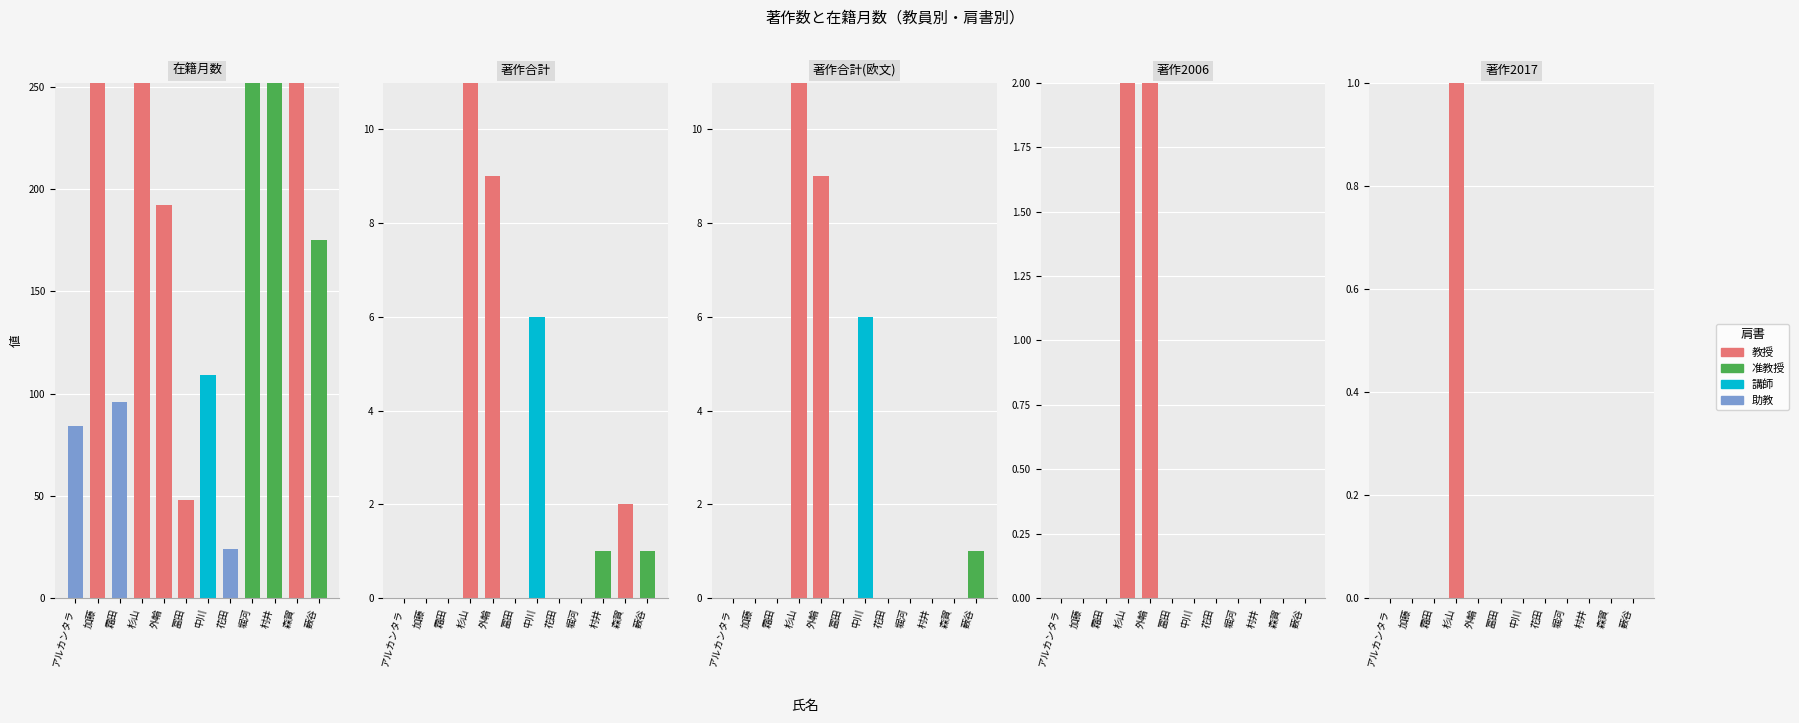

The value of 講師 at 中川 is 0. True or false?

True